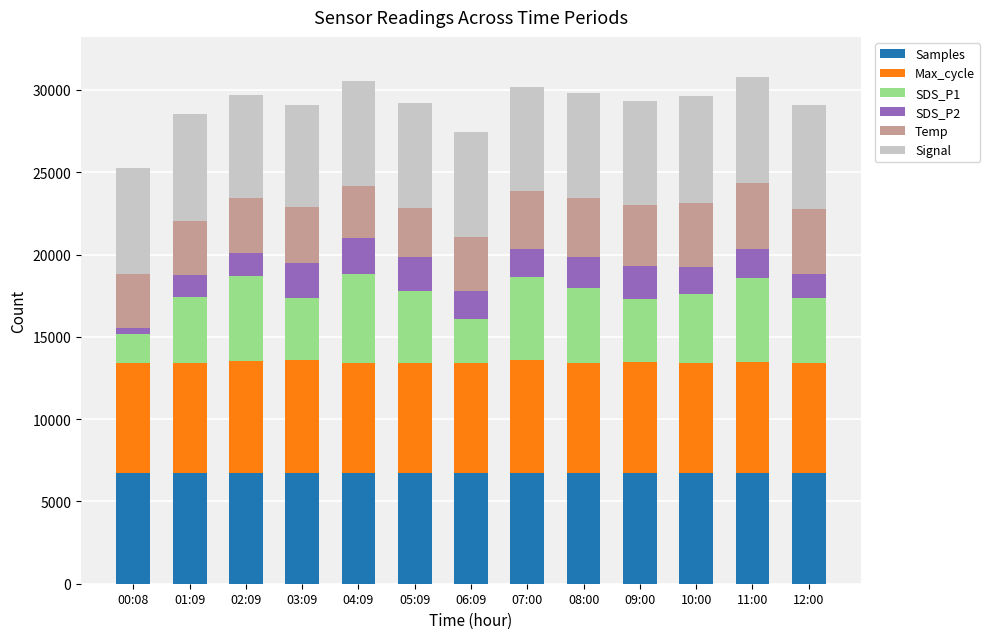

What is the total value across all series at 12:00?

29111.4